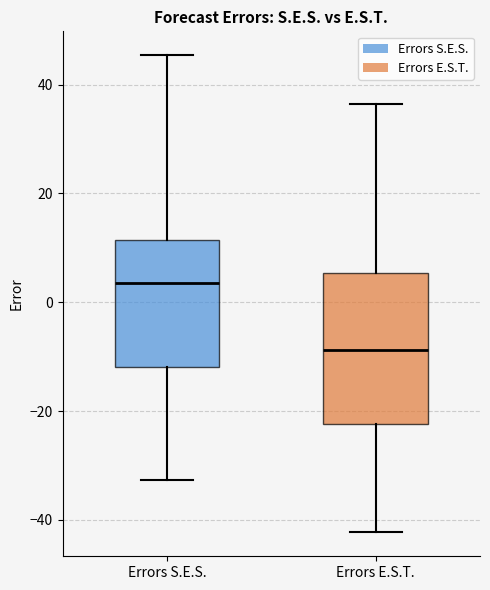

Reading left to right, read every box against the y-axis: the position of its median line, the range the box covers, and the ends of its whiskers. The values are not printed on the chart, so give them approximately, as read against the axis.

Errors S.E.S.: median 4, box -12 to 12, whiskers -32 to 46
Errors E.S.T.: median -8, box -22 to 6, whiskers -42 to 36